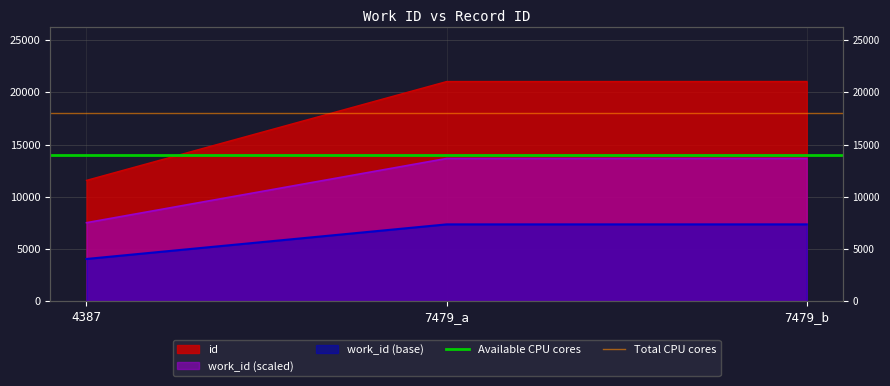

At which label does Total CPU cores reach its minimum?

4387